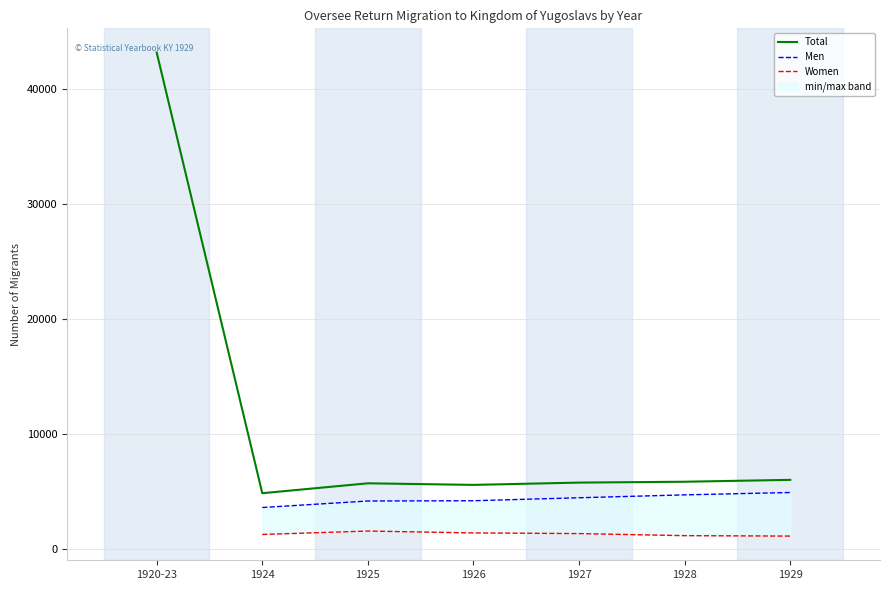

Which has a higher value, 1924 or 1925?

1925